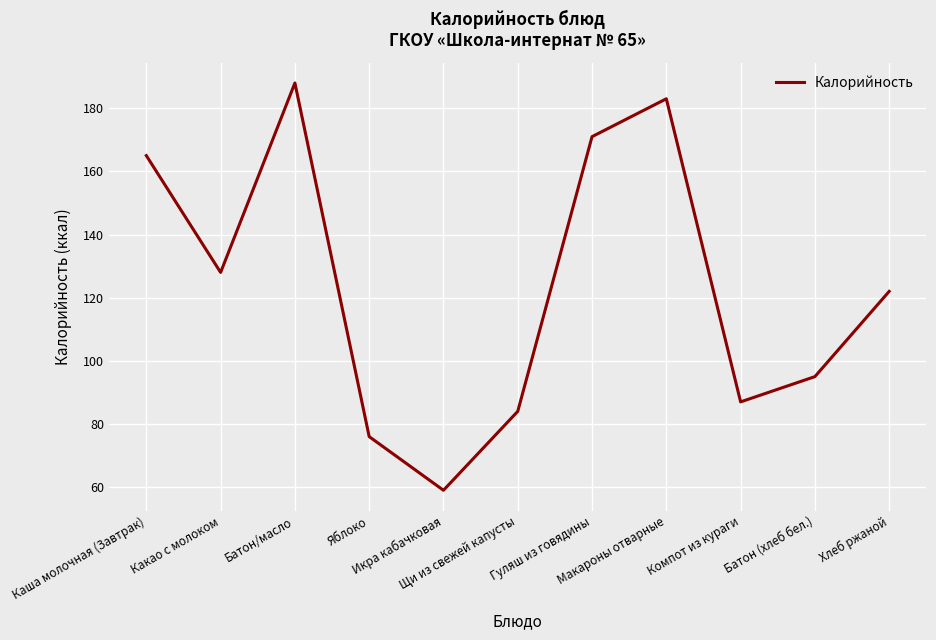

What is the difference between the values at Щи из свежей капусты and Какао с молоком?

44